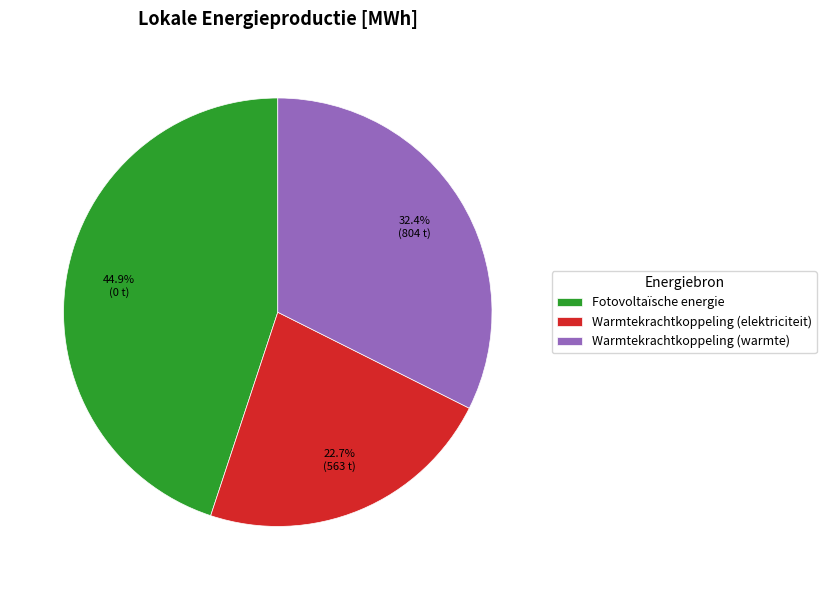

To the nearest percent, what is the average slice percentage?

33%